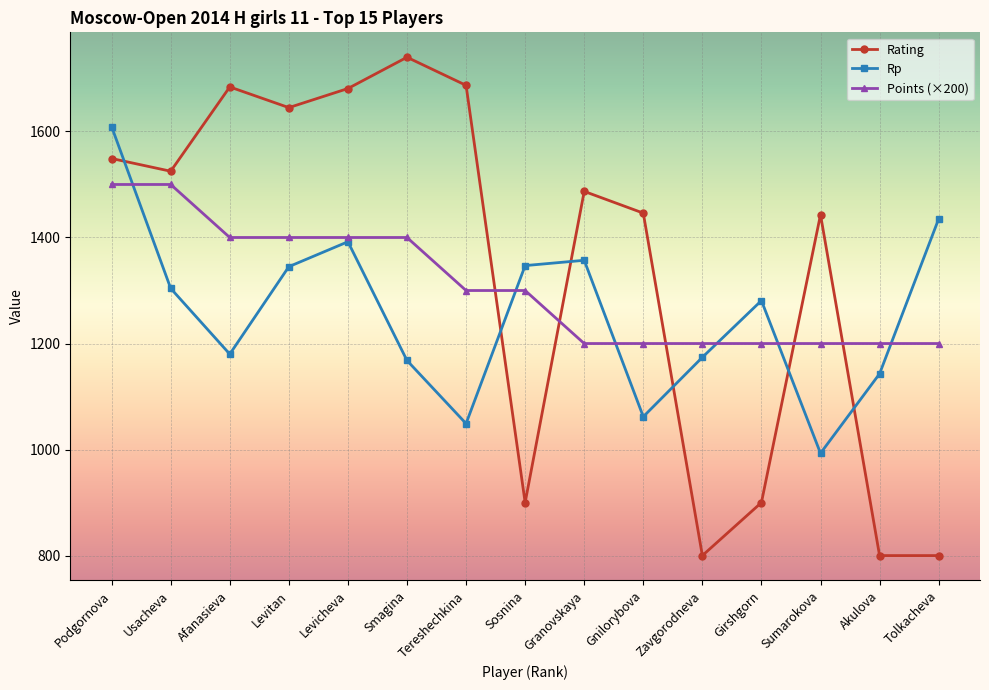

What is the label of the 6th point from the left?

Smagina